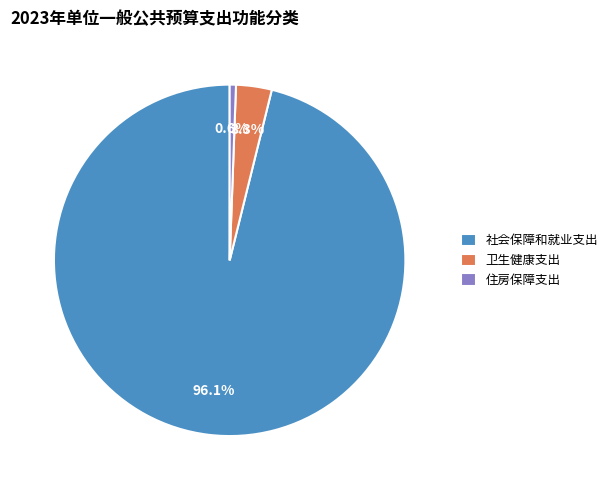

Approximately how many times larger is the value at 卫生健康支出 compared to 住房保障支出?

5.7